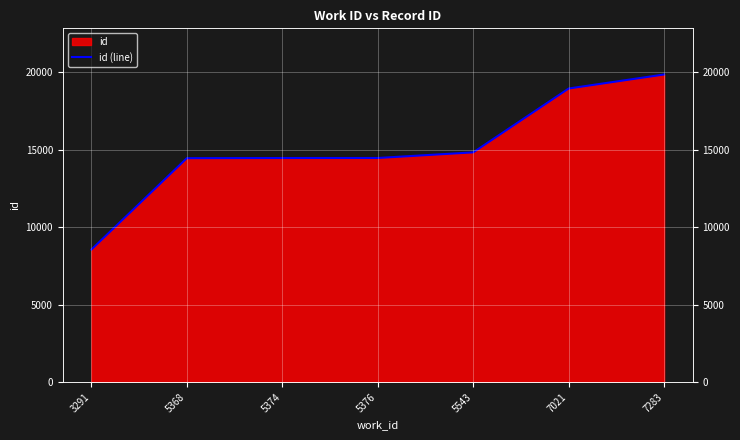

Reading right to left, what are all the values shown in this chart?

7283=19839	7021=18935	5543=14818	5376=14455	5374=14453	5368=14443	3291=8553